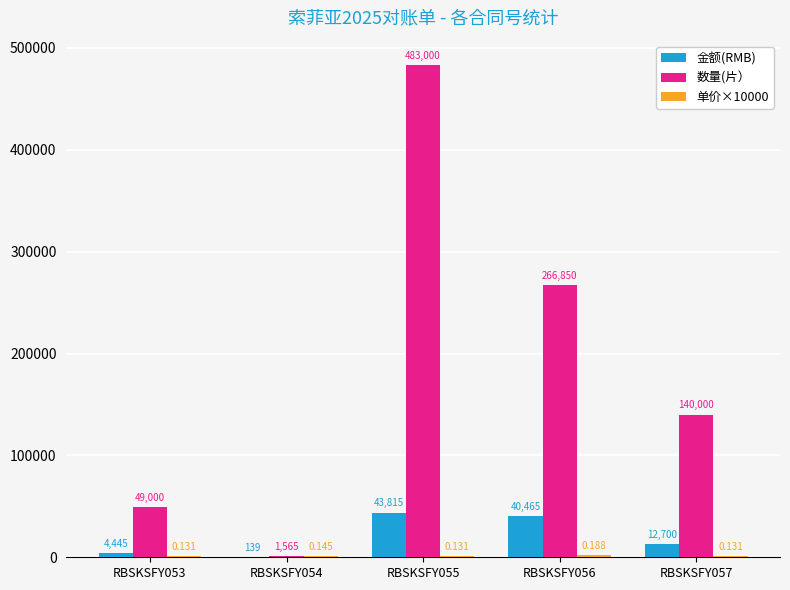

What is the difference between the 数量(片） values at RBSKSFY055 and RBSKSFY056?

216150.0